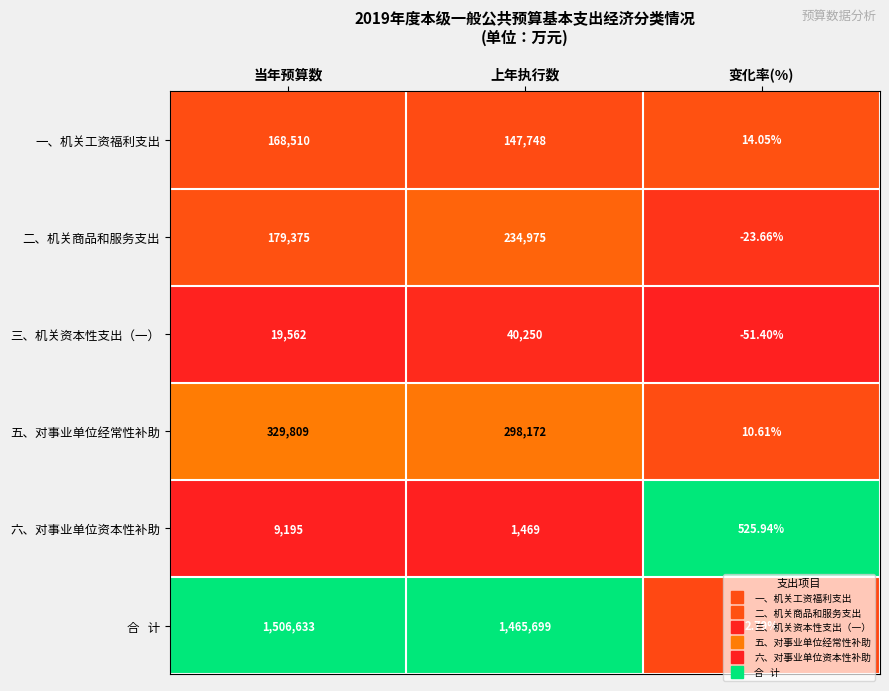

Rank the categories by 五、对事业单位经常性补助 value from lowest to highest.

变化率(%), 上年执行数, 当年预算数